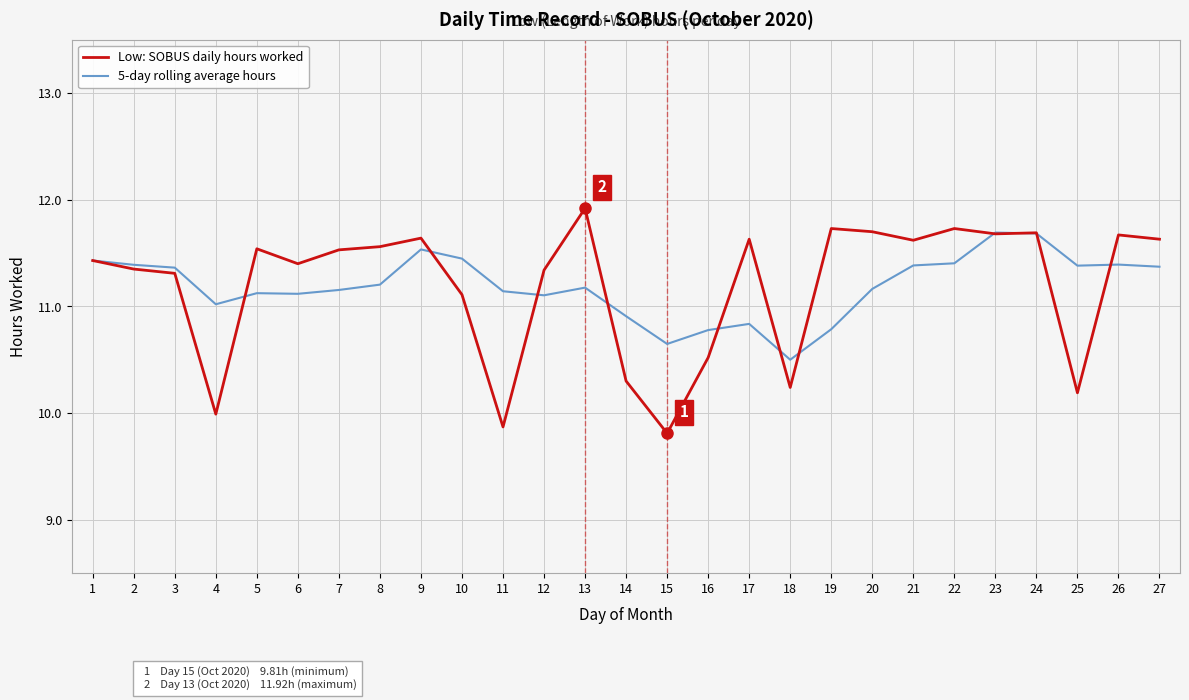

What is the spread (max minus min) of values at 26?

0.3